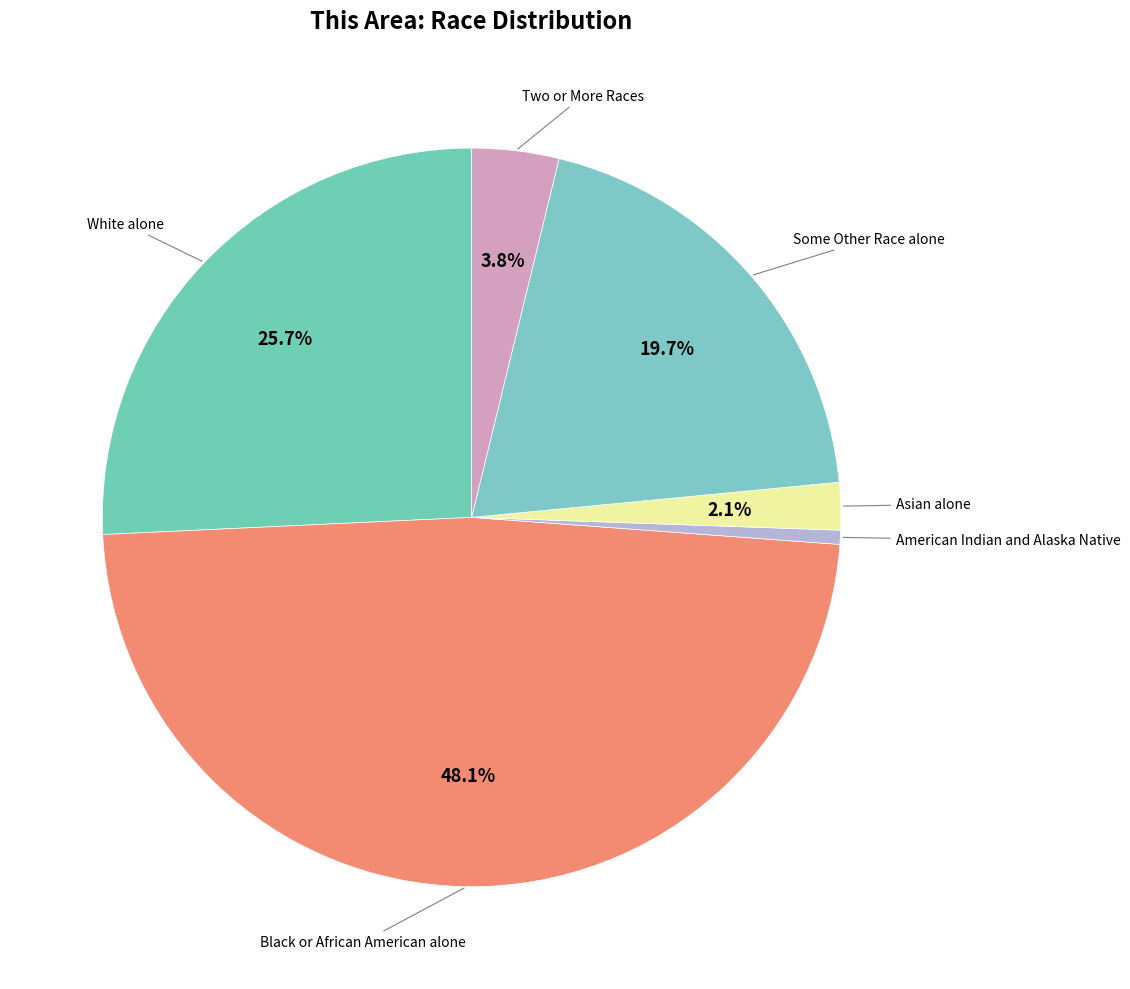

Count the number of slices in the pie.

6